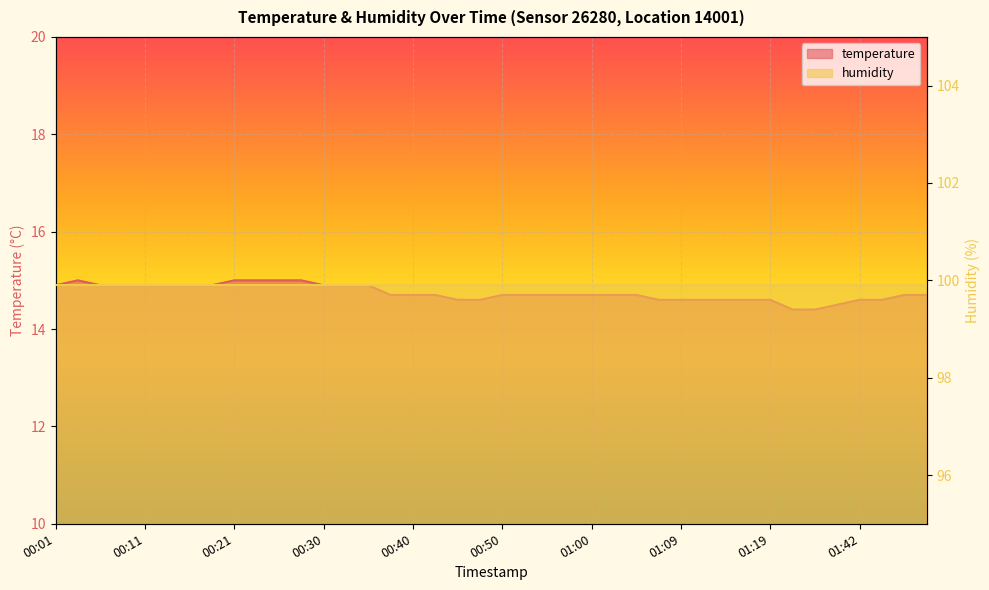

What is the difference between the second highest and second lowest values?

0.6